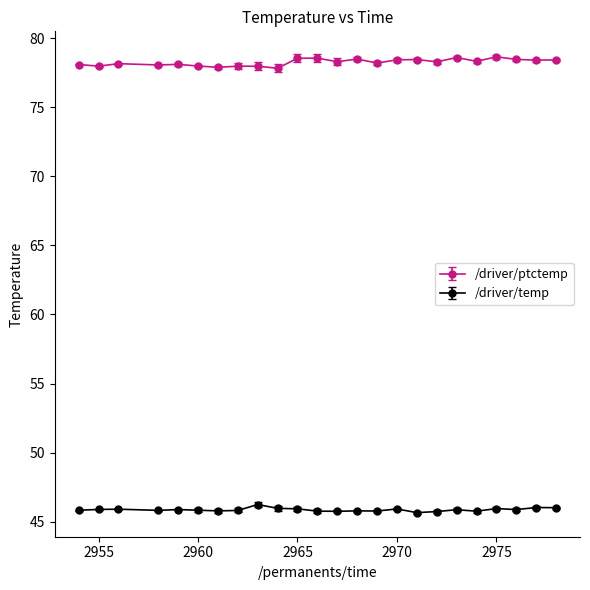

What are all the series names shown in the legend?

/driver/ptctemp, /driver/temp